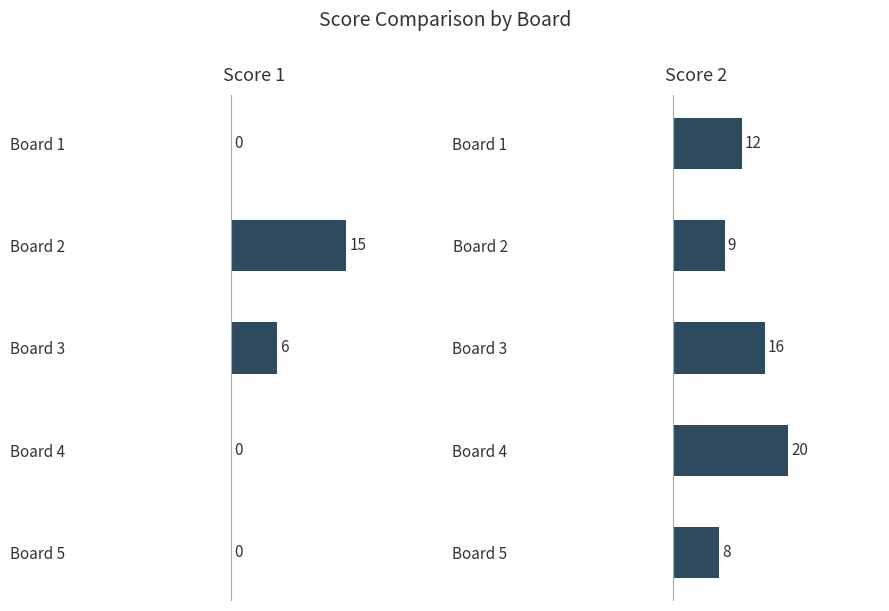

Between Board 2 and Board 1, which series saw the biggest shift?

Score 1